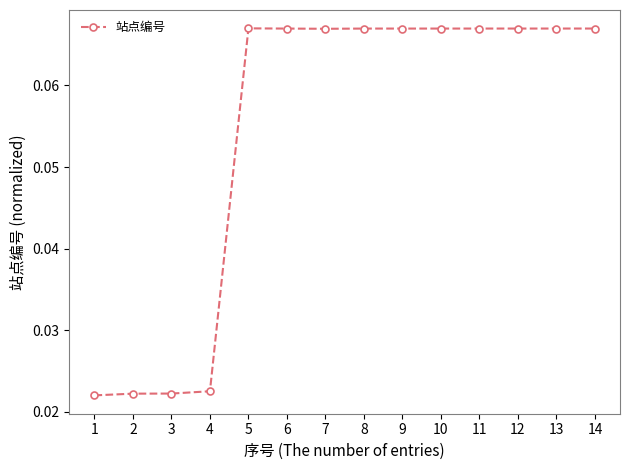

The value at 12 is 0.0. True or false?

False